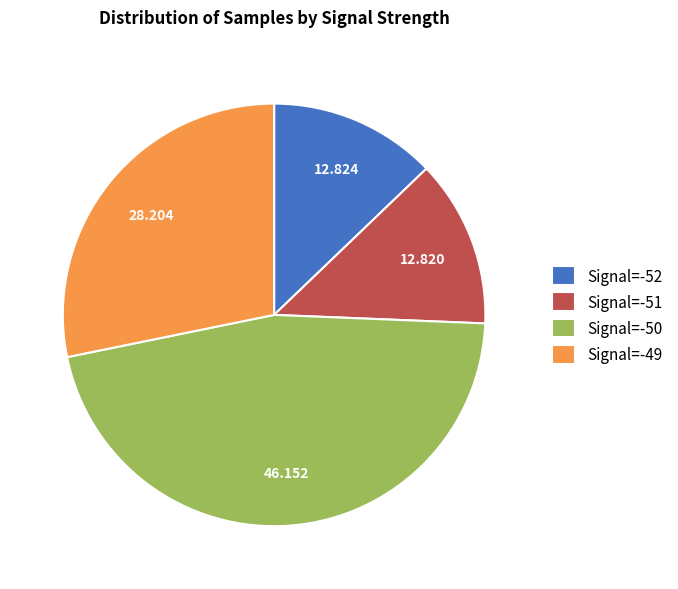

Does Signal=-52 account for over 50% of the chart?

No